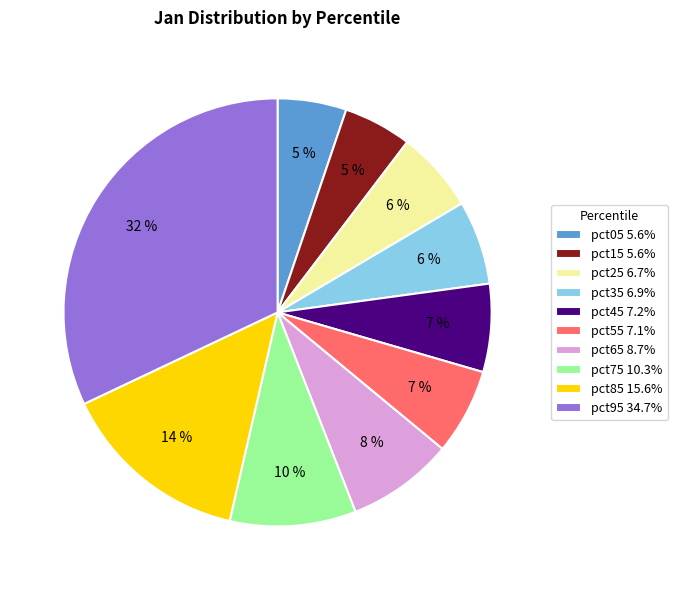

True or false: pct55 accounts for 1% of the total.

False